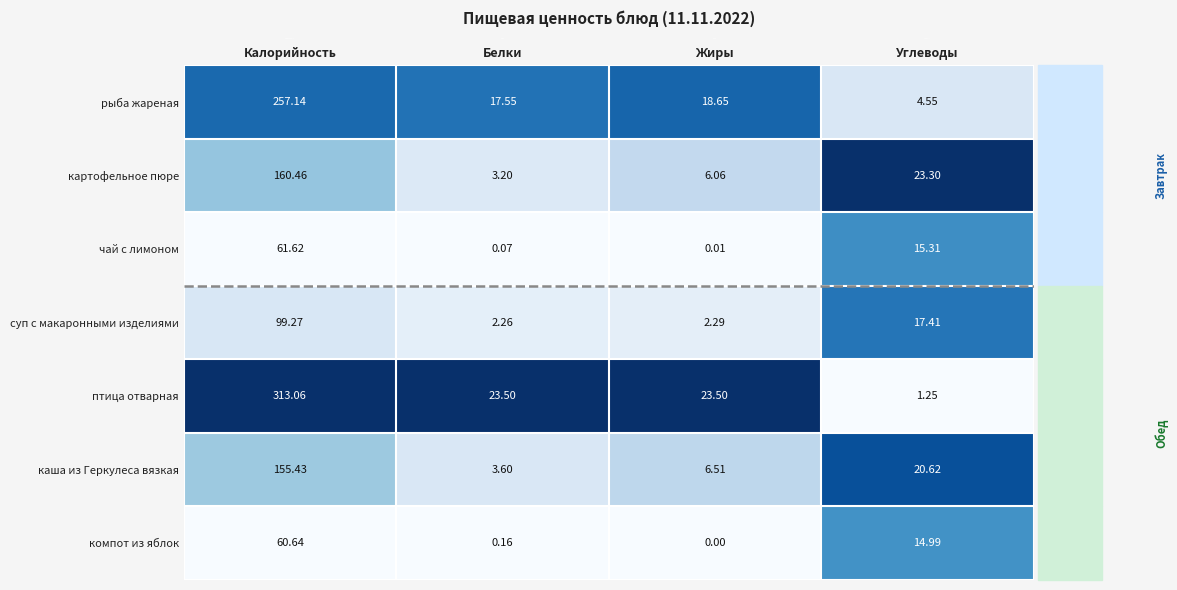

Count the number of categories in the chart.

4